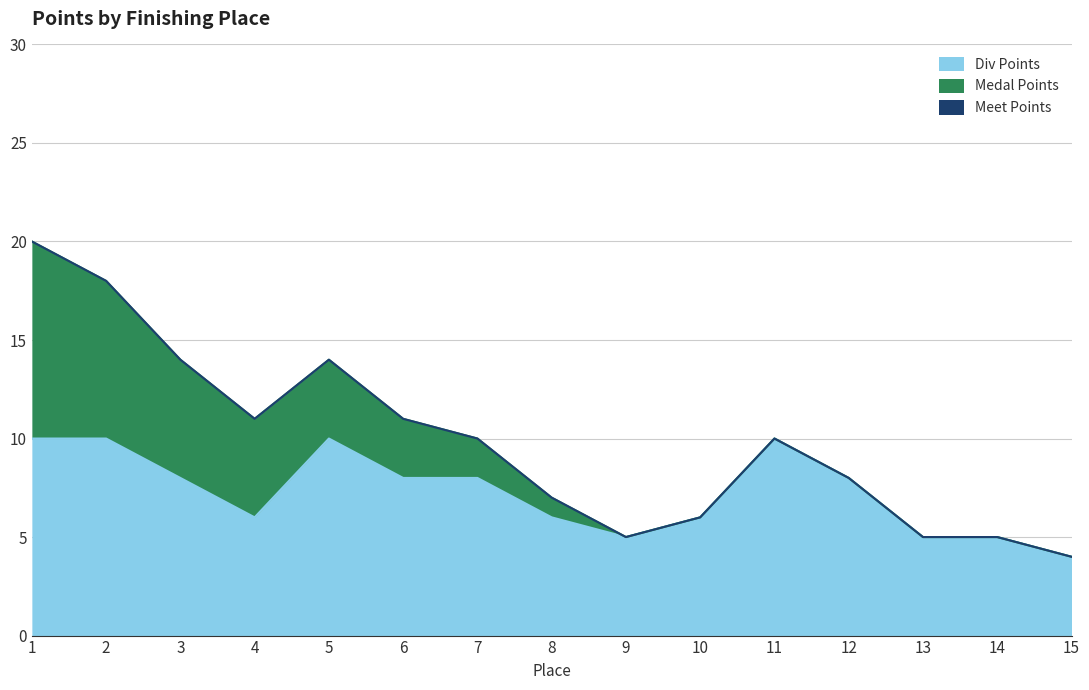

The value of Div Points at 10 is 6. True or false?

True